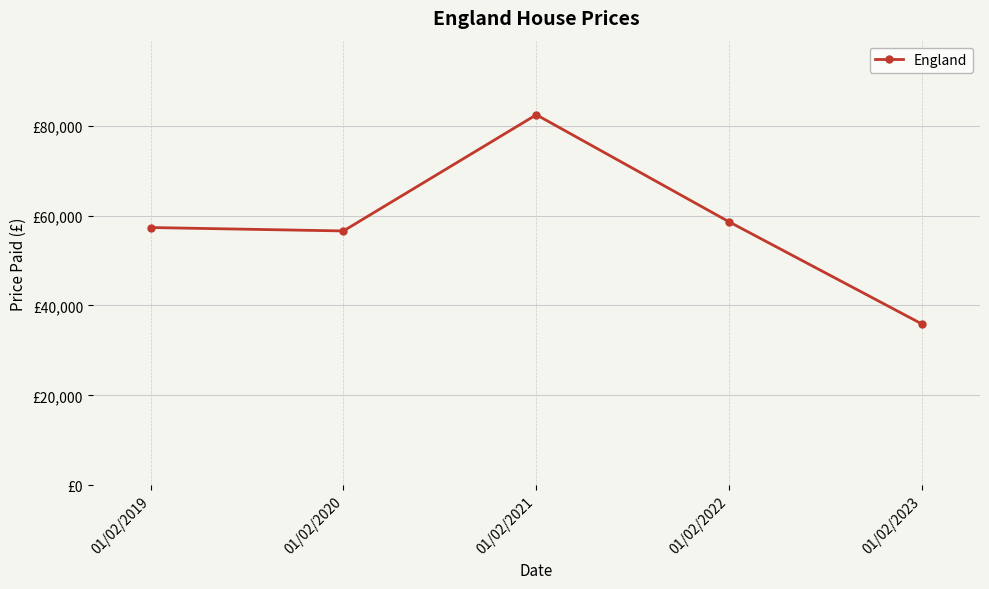

What is the ratio of the value at 01/02/2021 to the value at 01/02/2020?

1.5